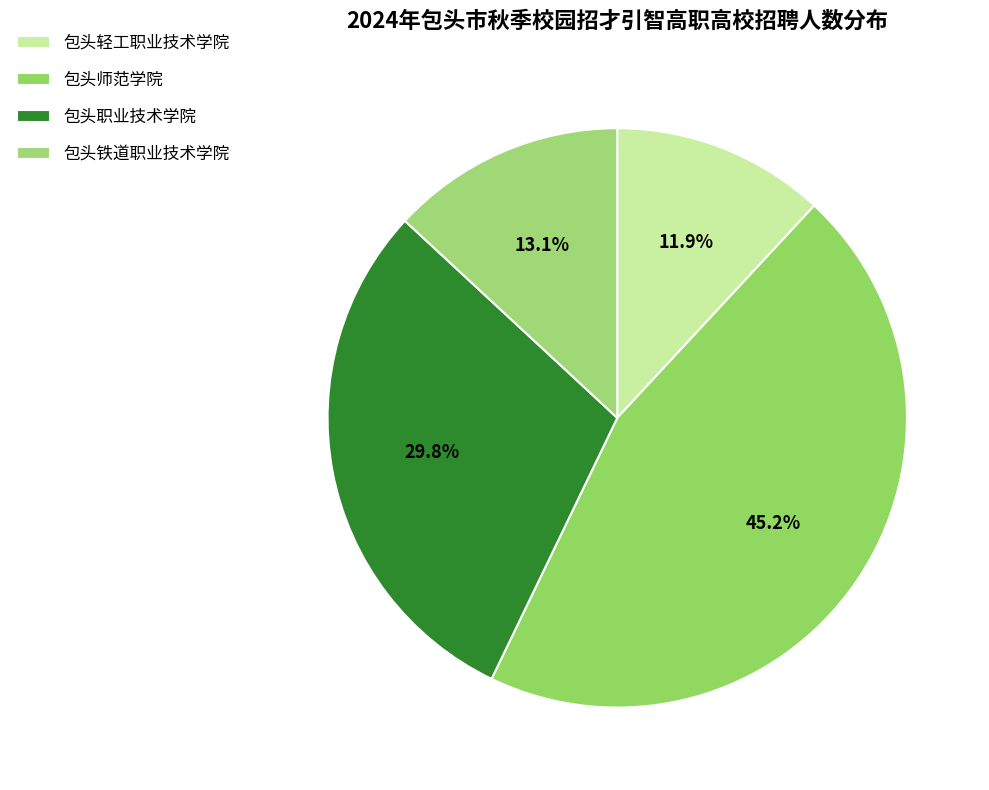

Is there a majority slice in this chart?

No